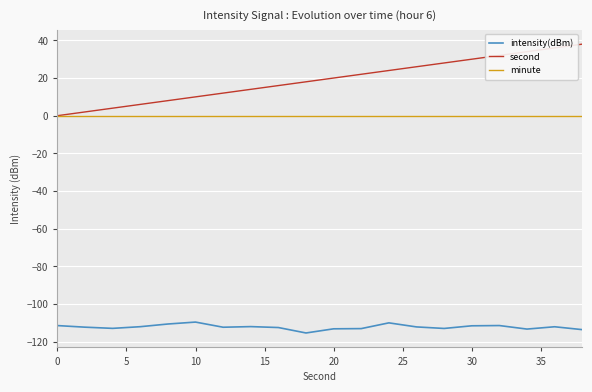

How many series are shown in this chart?

3